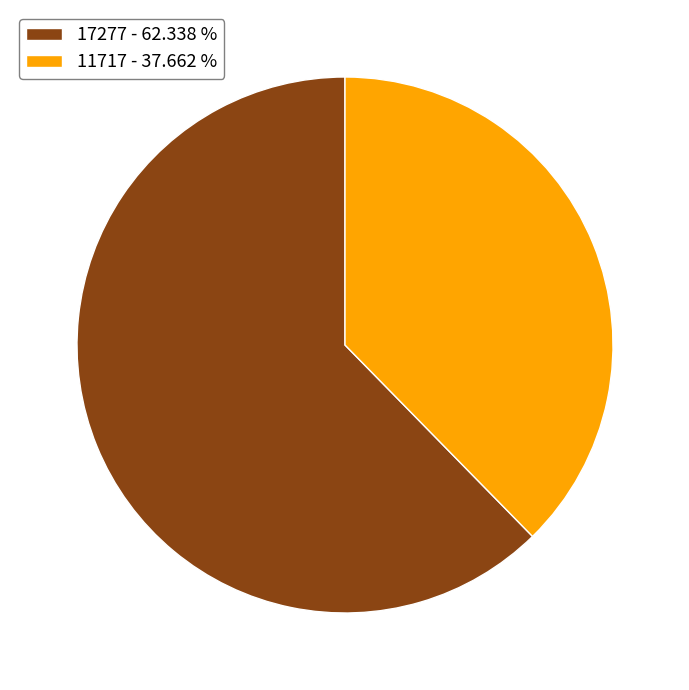

Which slice is the smallest?

11717